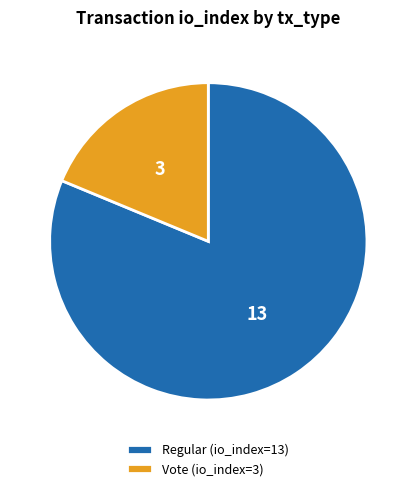

Which slice is the smallest?

Vote (io_index=3)